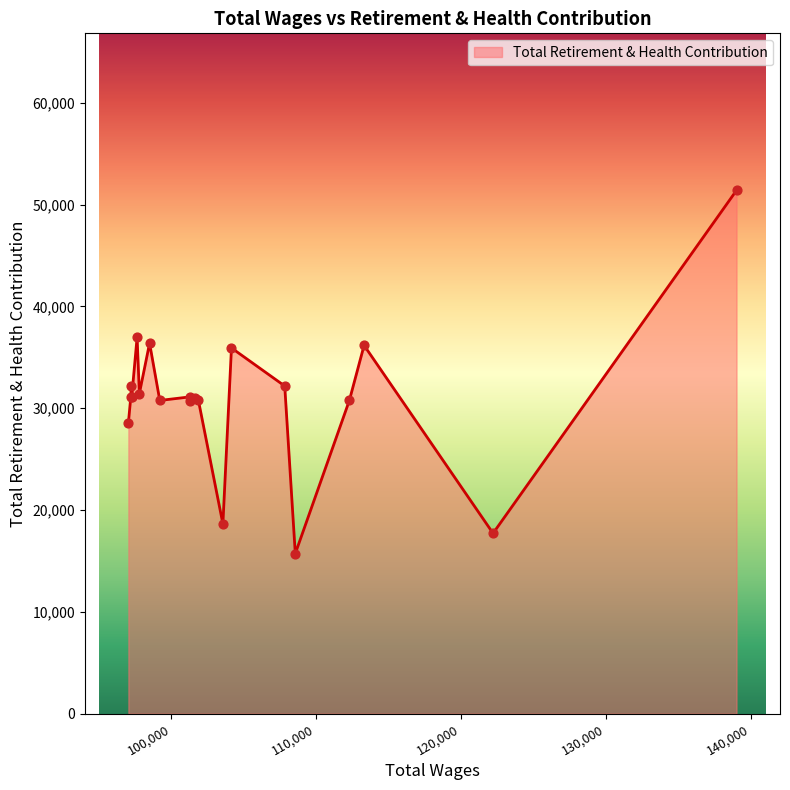

What is the smallest value displayed?

15722